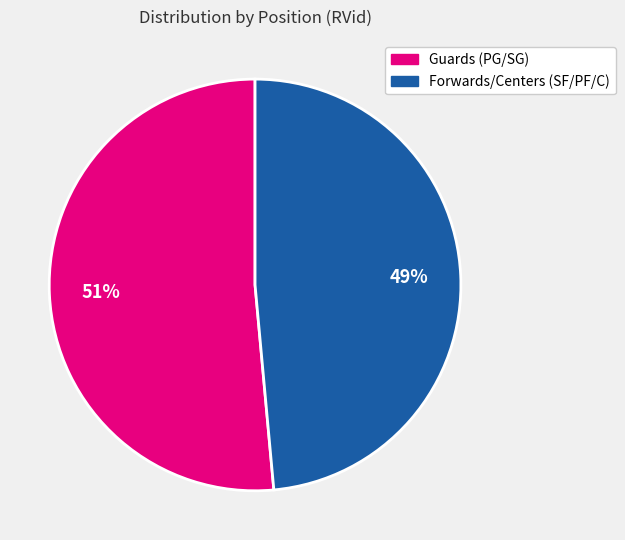

Does any single category account for the majority?

Yes